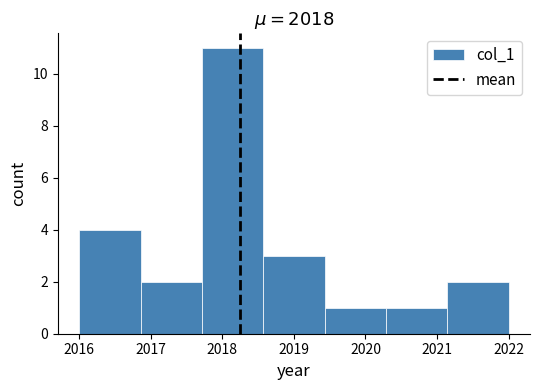

Over which range of the x-axis is the bar tallest?

2017.7 to 2018.6